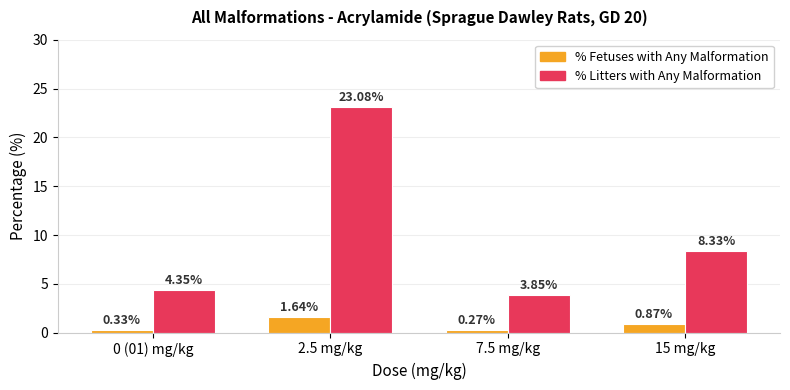

Which series has the widest spread of values?

% Litters with Any Malformation